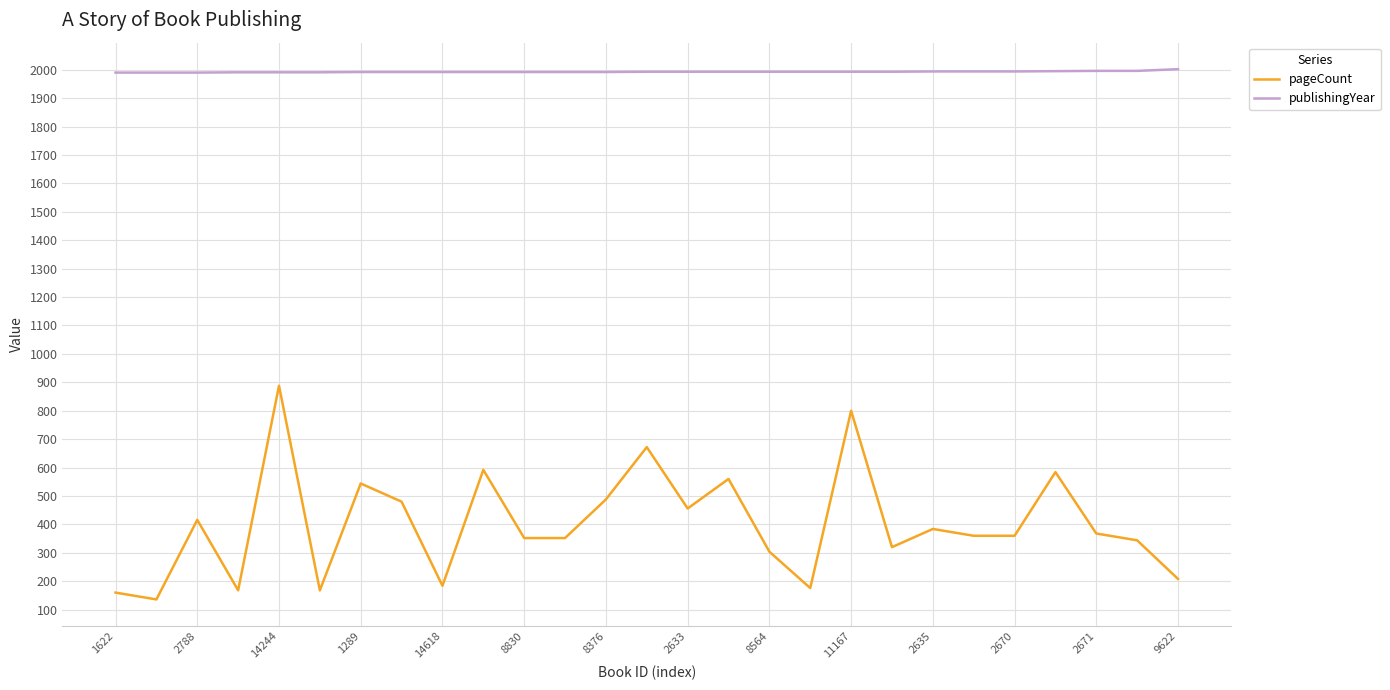

How many categories are shown in the chart?

27